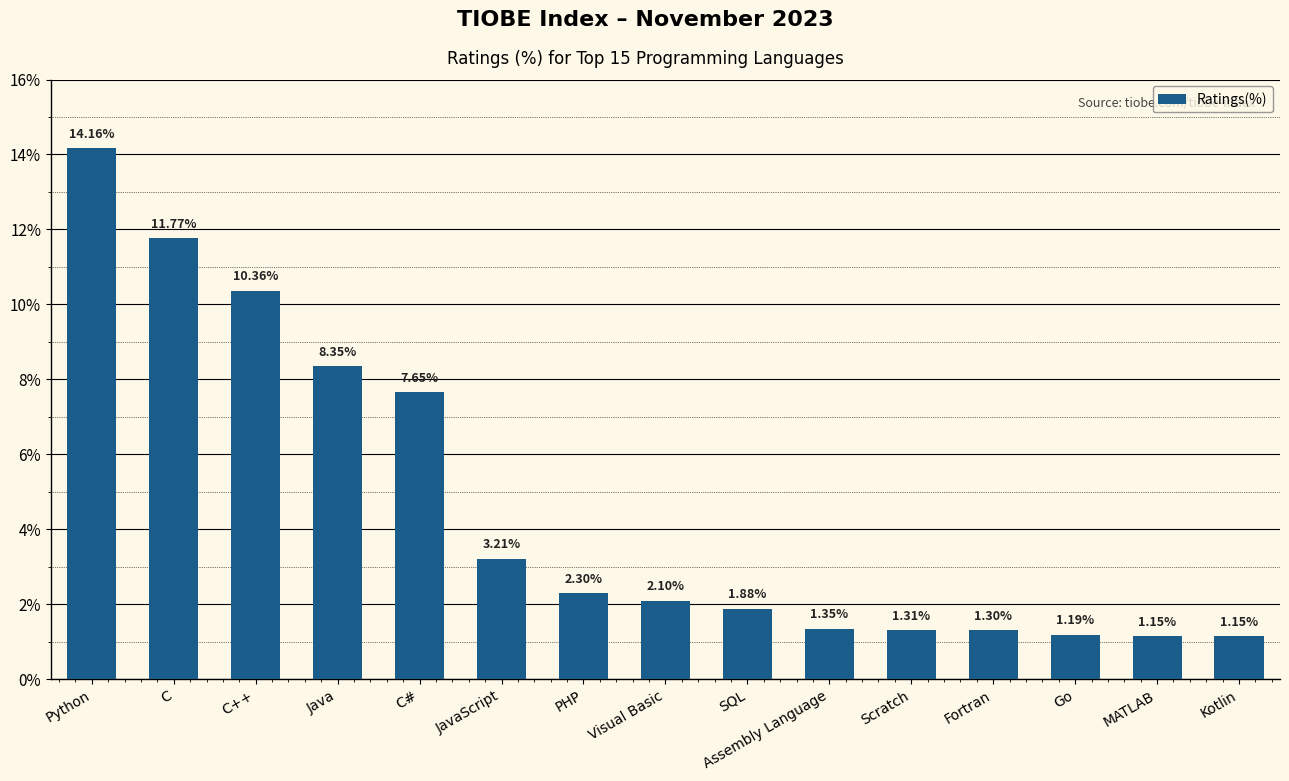

Approximately how many times larger is the value at C compared to Assembly Language?

8.7